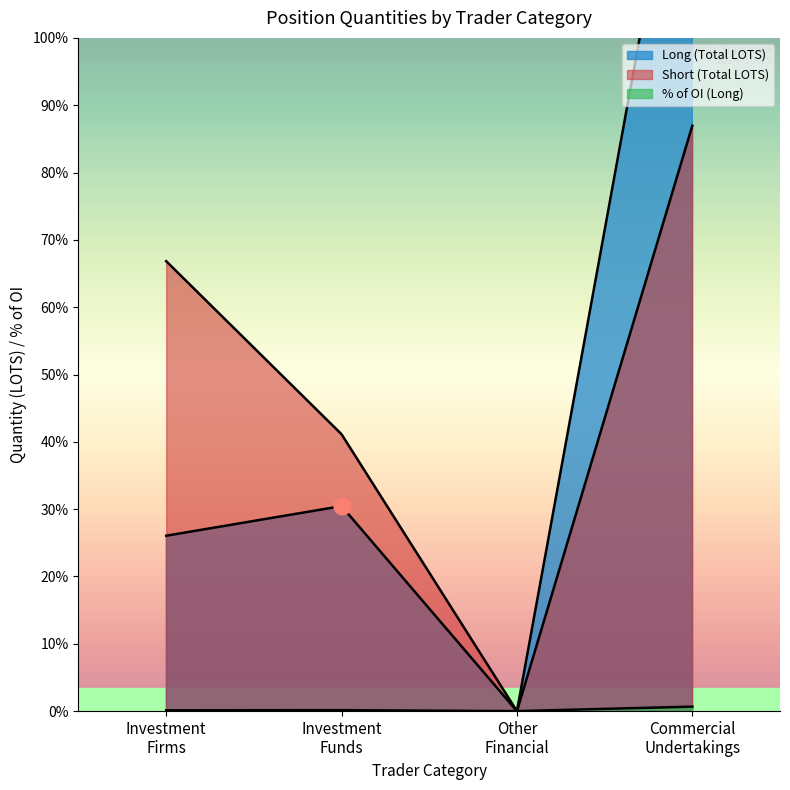

Rank the series at Investment Firms Total from highest to lowest value.

Short, Long, Total OI Long%